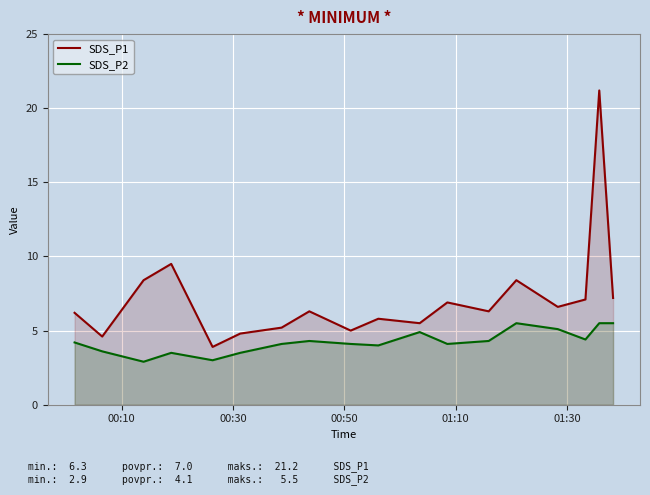

What is the maximum value for SDS_P1?

21.2